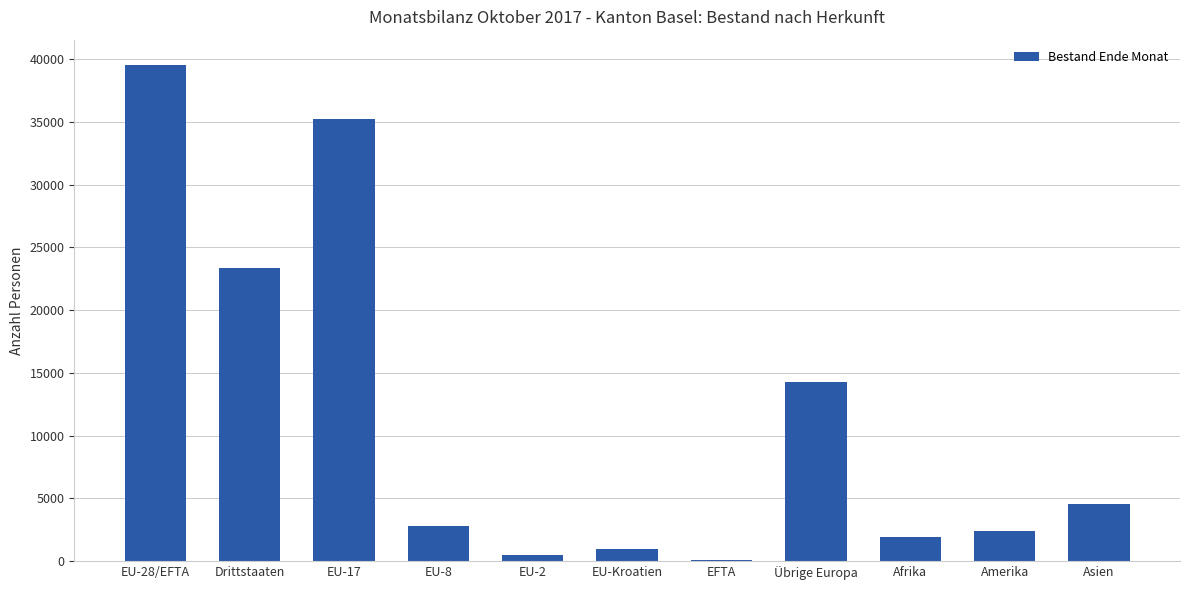

What is the sum of the values at Afrika and Übrige Europa?

16223